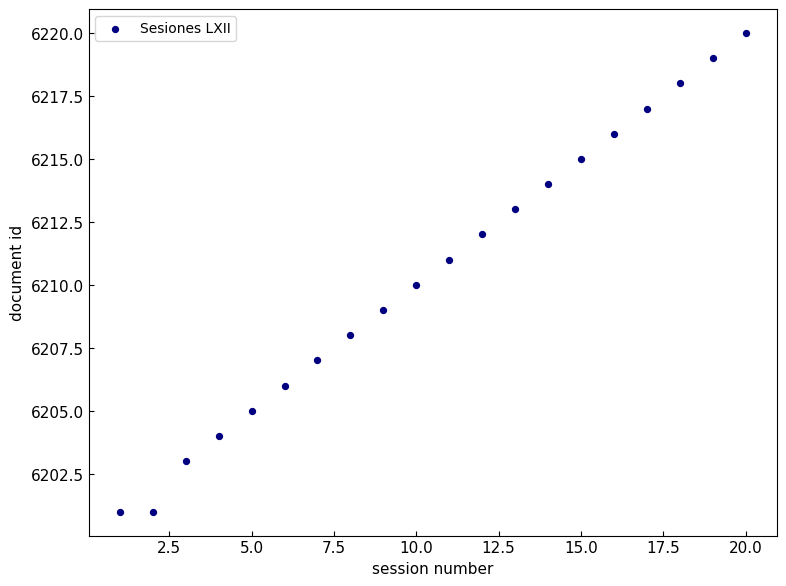

What is the range of X values (max minus min)?

19